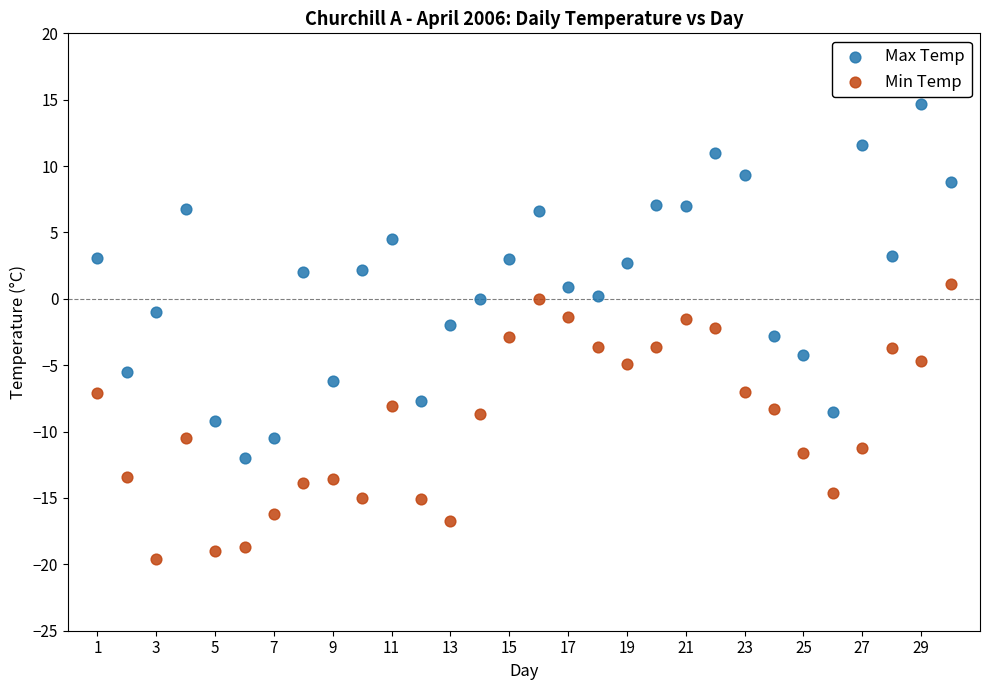

What is the X range (max minus min) for the scatter plot?

29.0